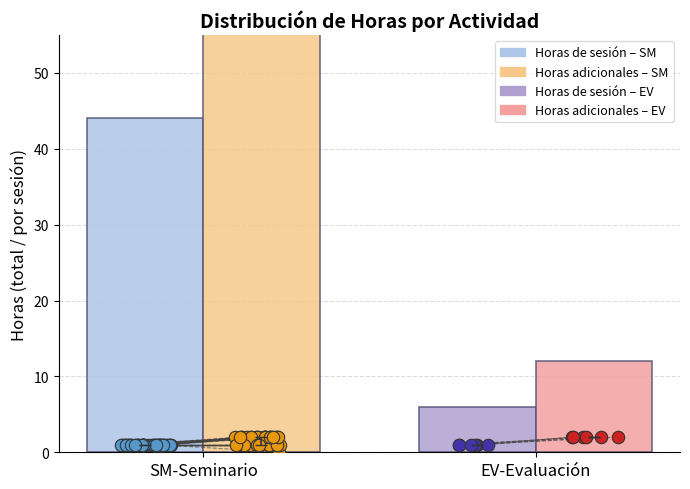

Which series has the largest Y range (max minus min)?

SM-Seminario